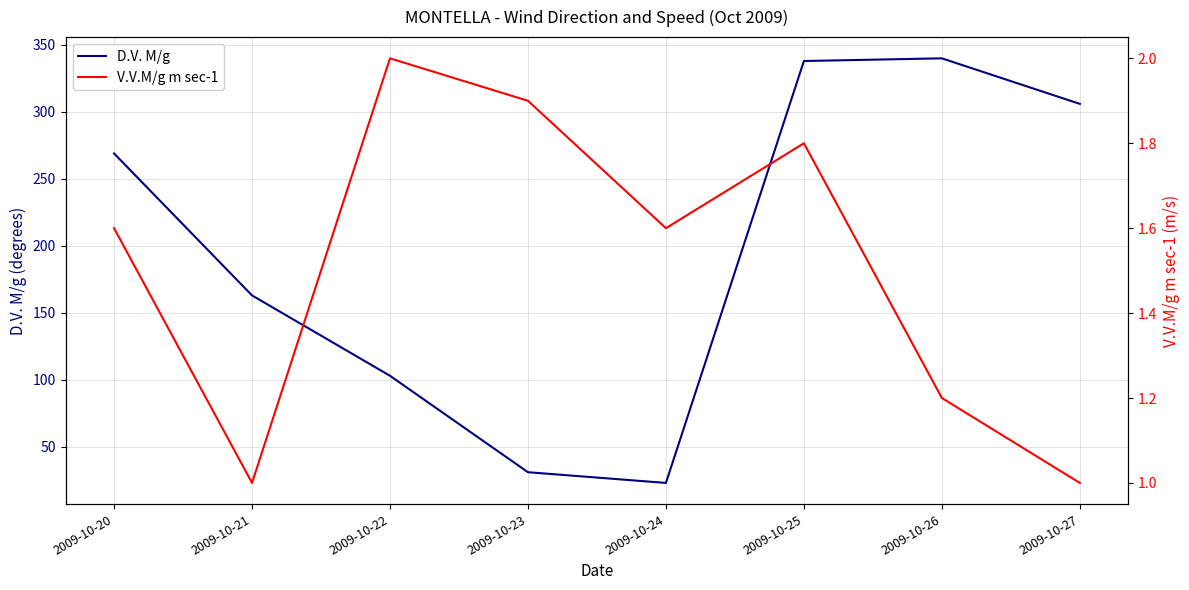

At which label does D.V. M/g first exceed 269?

2009-10-25